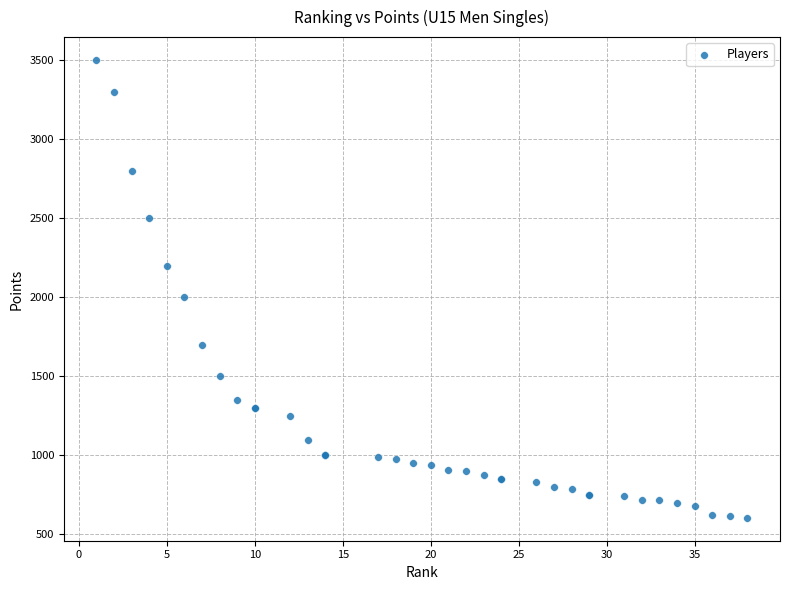

What Y value in the scatter plot is closest to 2052?

2000